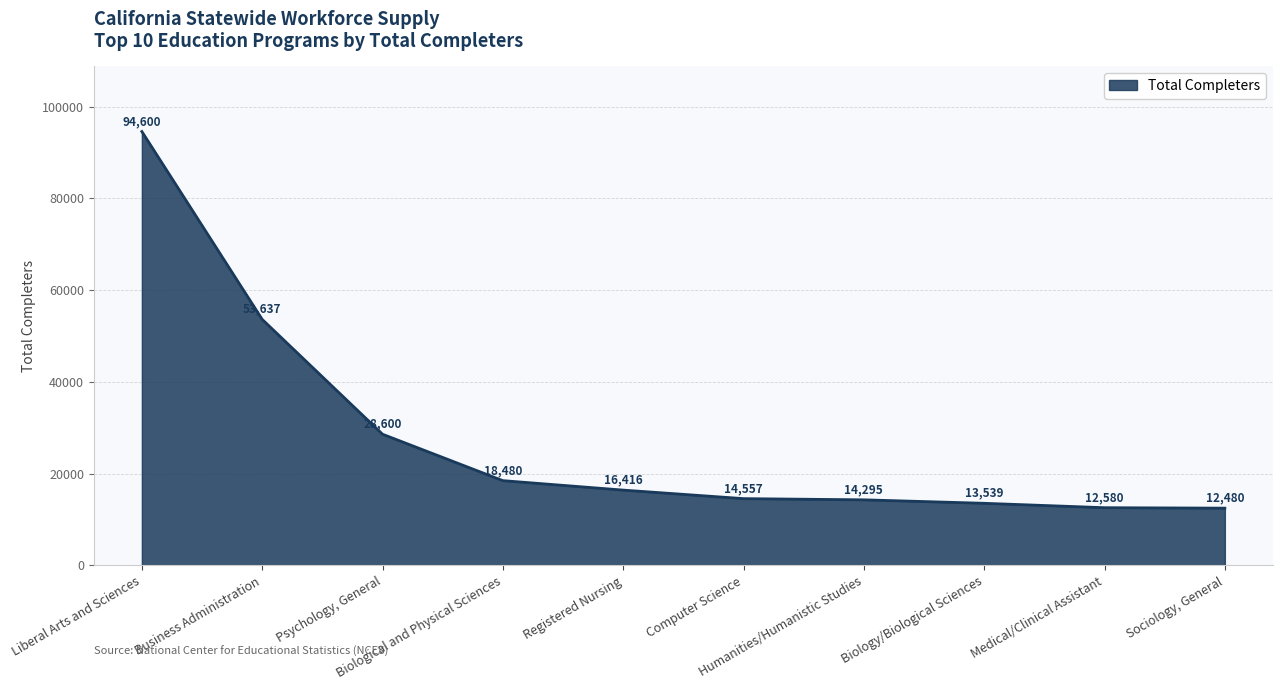

Which label corresponds to the smallest value in the chart?

Sociology, General